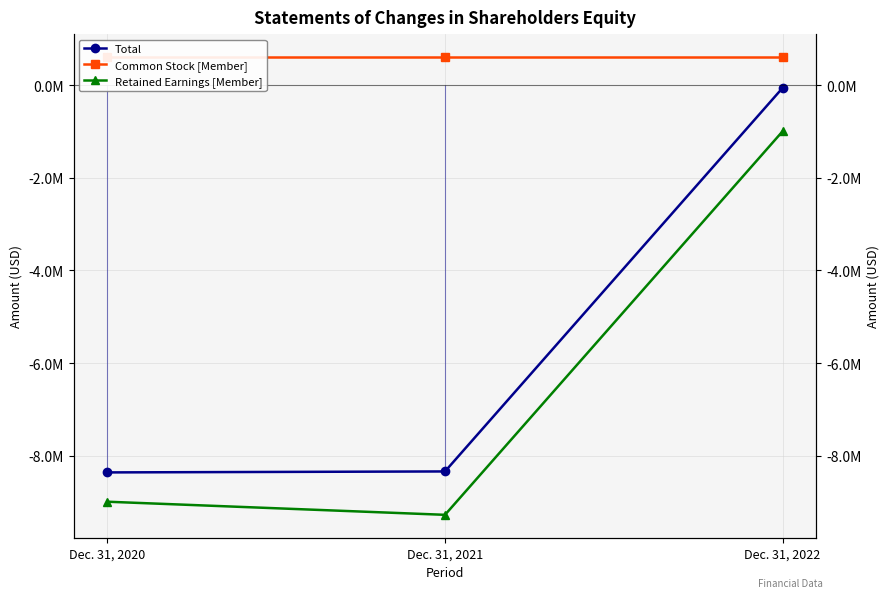

At which label is Retained Earnings [Member] closest to -5134391?

Dec. 31, 2020